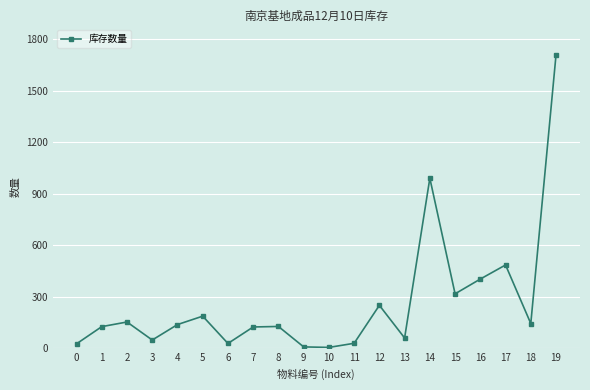

Where is the data nearest to the value 857?

14